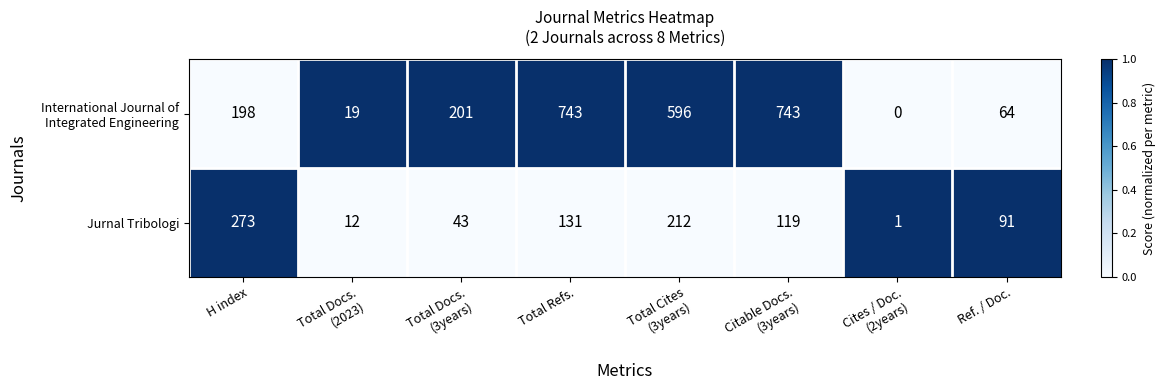

At how many categories does at least one series exceed 0?

8